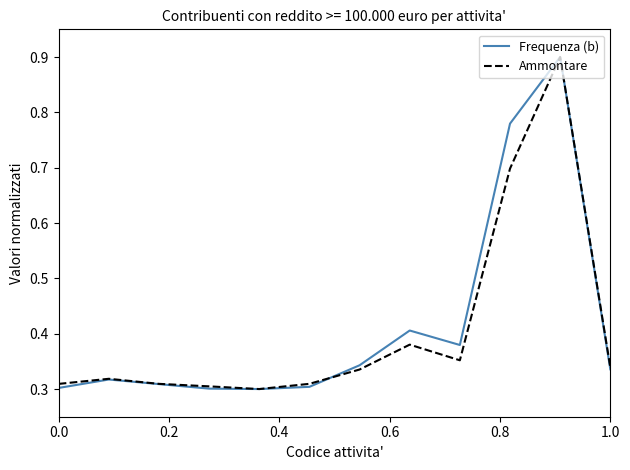

What is the highest value of the Ammontare series?

0.9